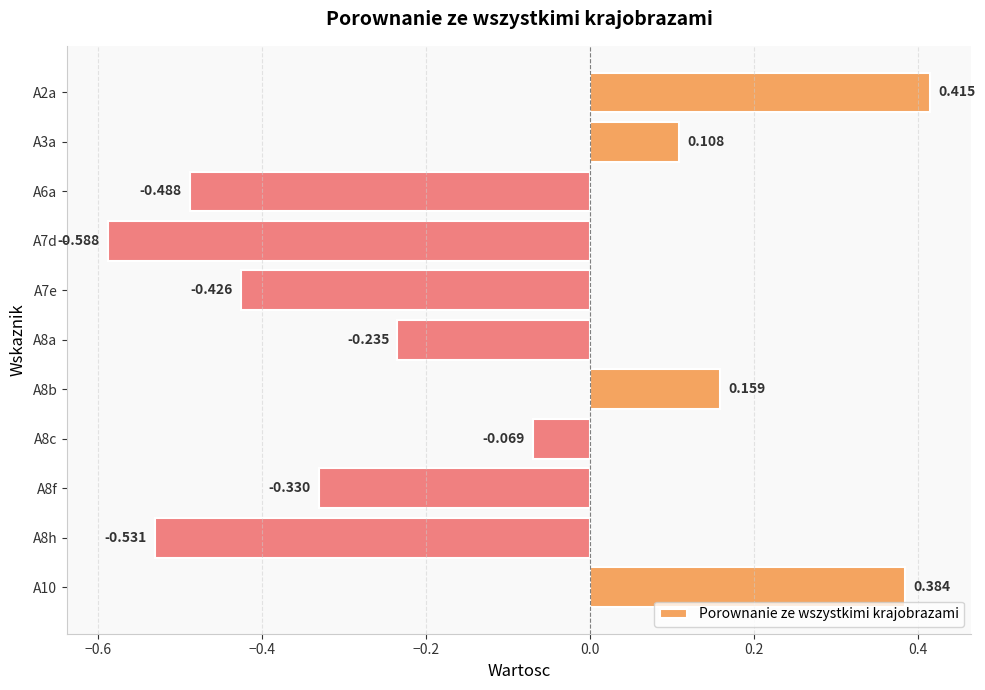

Rank the categories by value from lowest to highest.

A7d, A8h, A6a, A7e, A8f, A8a, A8c, A3a, A8b, A10, A2a